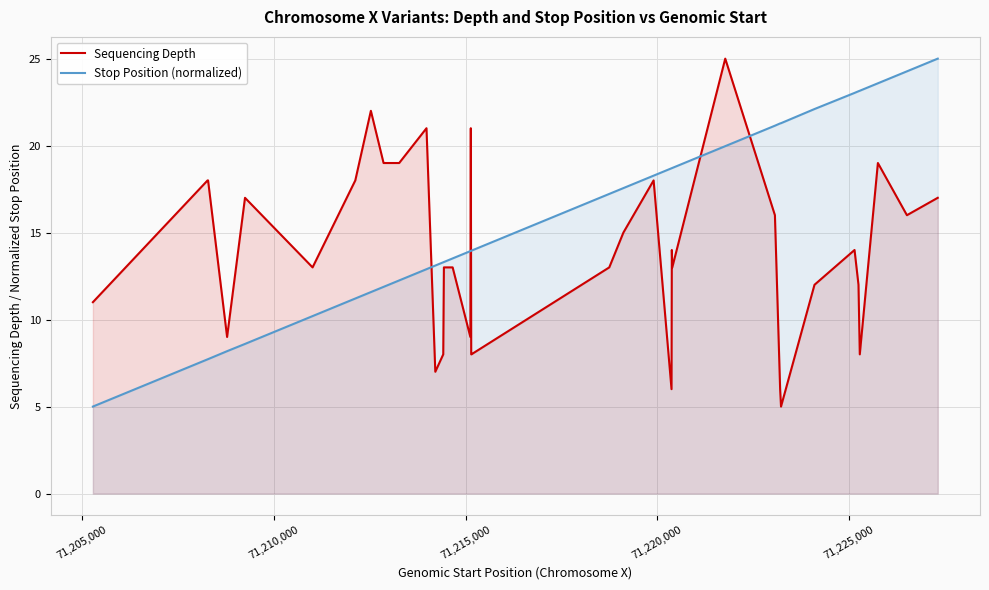

What is the difference between the maximum and minimum values in the Sequencing Depth series?

20.0